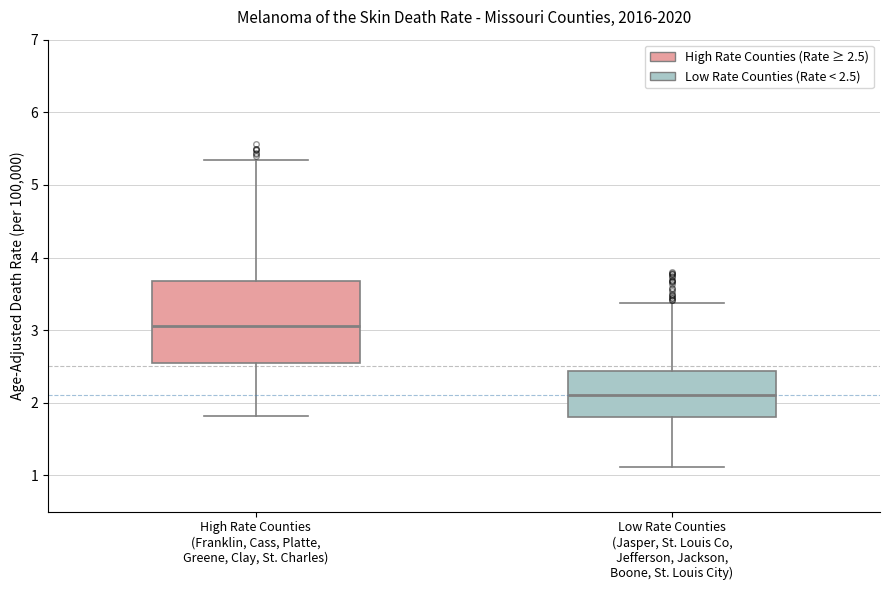

Reading left to right, transcribe this box plot: for each box, give where its median line is, the range the box spans, and where its two whiskers end, as read against the y-axis. The values are not printed on the chart, so give them approximately, as read against the axis.

High Rate Counties (Franklin, Cass, Platte, Greene, Clay, St. Charles): median 3.1, box 2.5 to 3.7, whiskers 1.8 to 5.3
Low Rate Counties (Jasper, St. Louis Co, Jefferson, Jackson, Boone, St. Louis City): median 2.1, box 1.8 to 2.4, whiskers 1.1 to 3.4